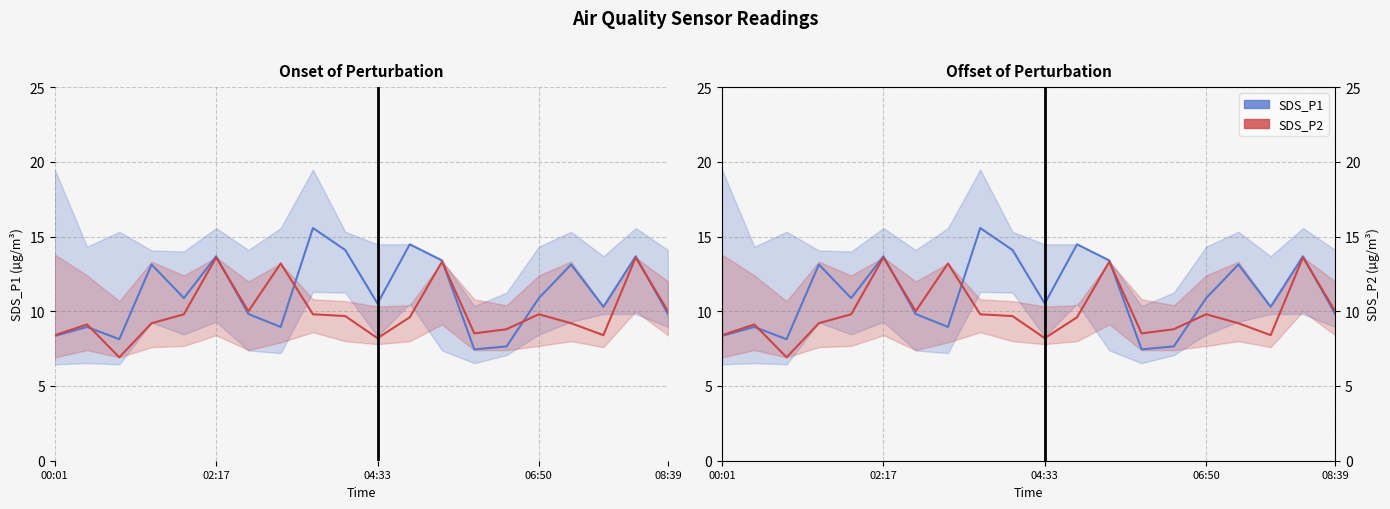

Does the chart have visible grid lines?

Yes